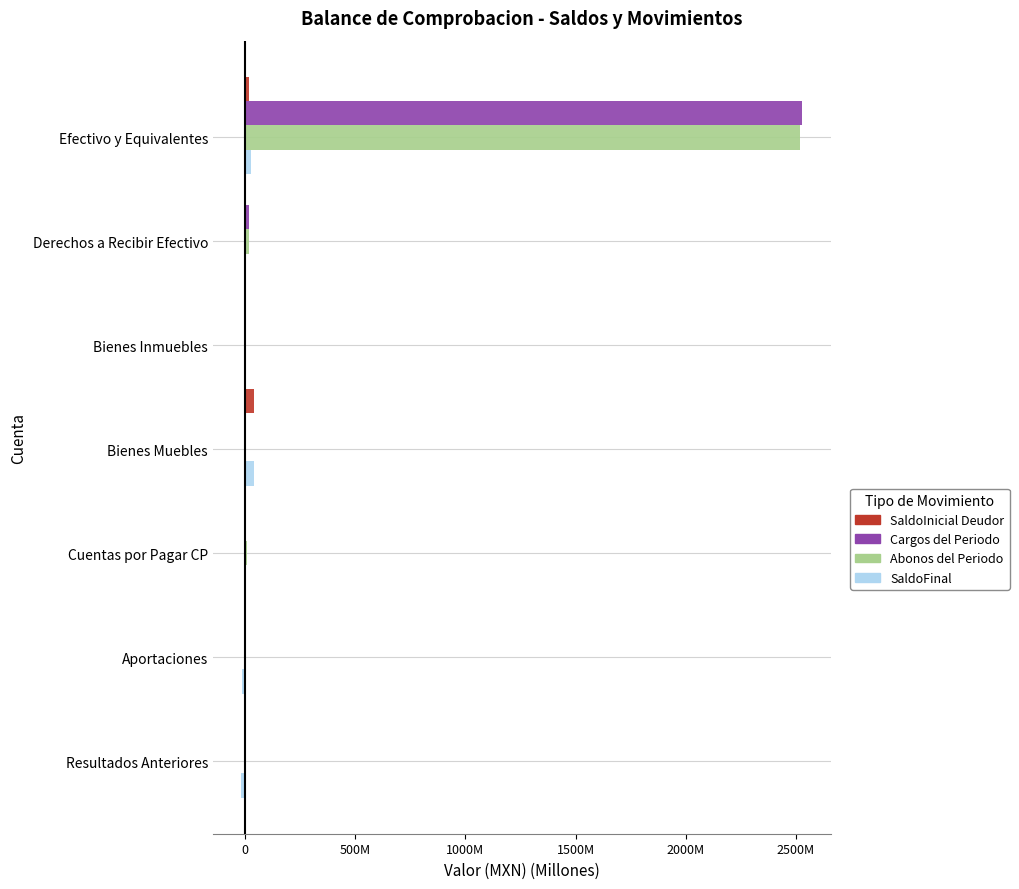

What are all the series names shown in the legend?

SaldoInicial Deudor, Cargos del Periodo, Abonos del Periodo, SaldoFinal